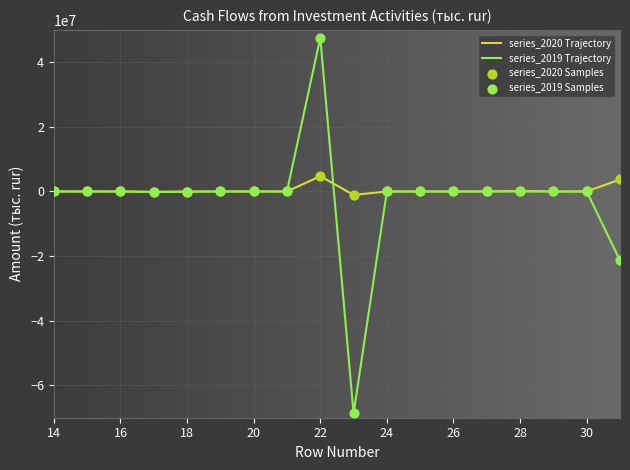

Which series has the widest spread of values?

series_2019 Trajectory